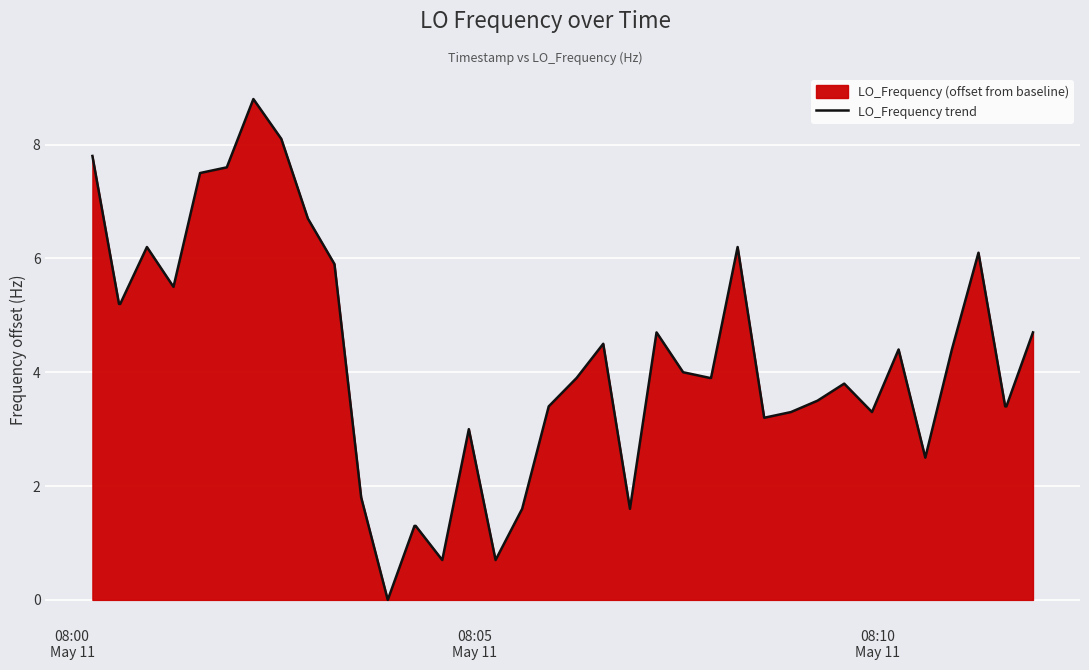

What is the maximum value shown in the chart?

8.8